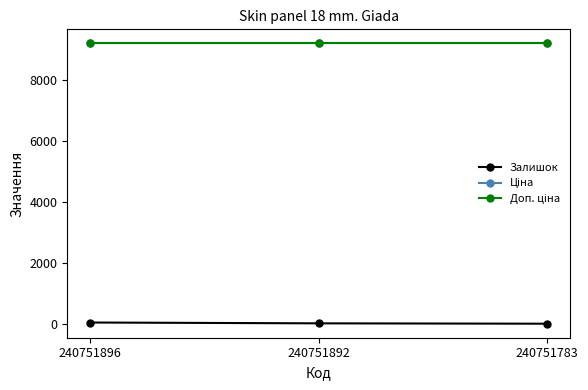

What is the total value across all series at 240751892?

18387.7